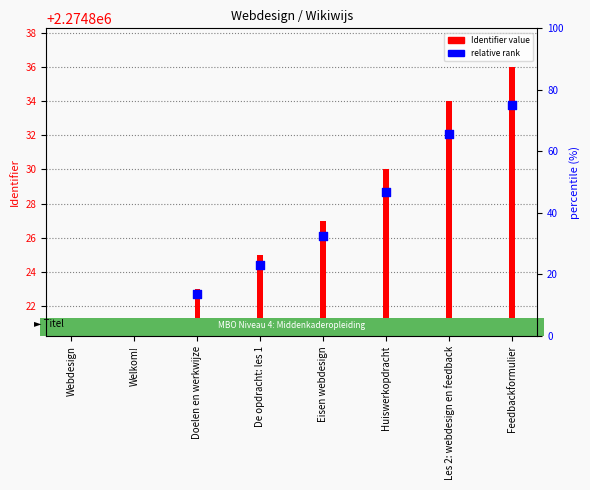

Which series reaches the minimum Y coordinate?

Identifier value